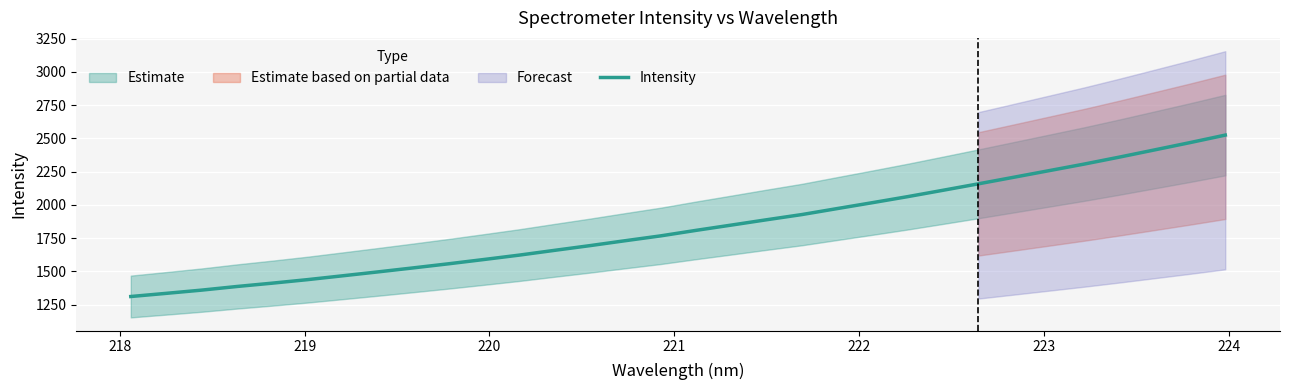

What is the value of the 16th point from the left?

1766.8